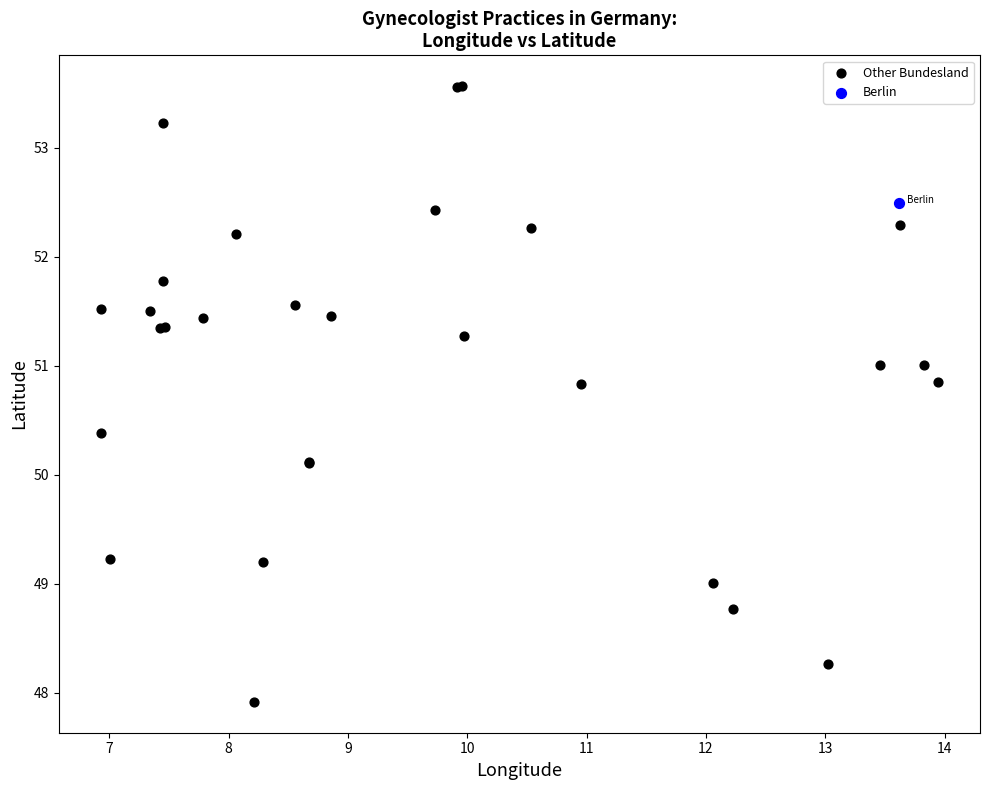

What are all the series names shown in the legend?

Other Bundesland, Berlin